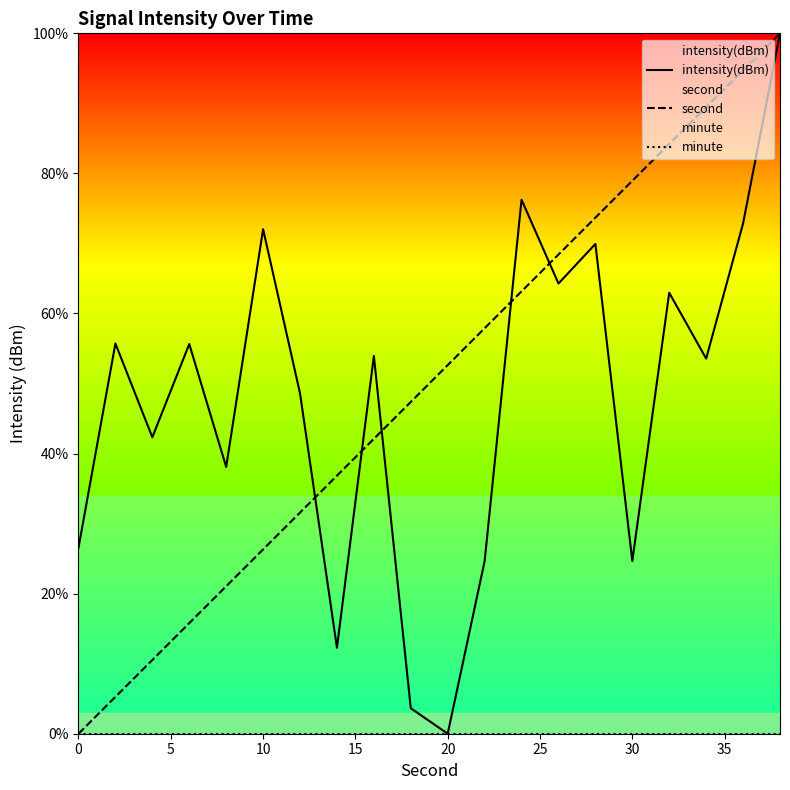

The intensity(dBm) series shows 44.5 at 20. True or false?

False